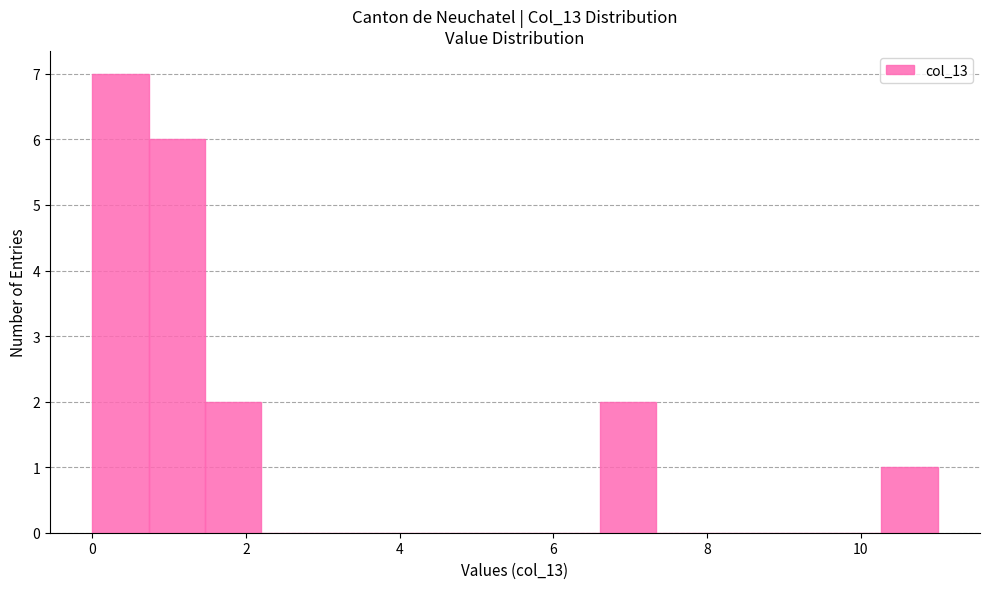

Read against the x-axis, roughly where is the centre of the tallest bar?

0.4